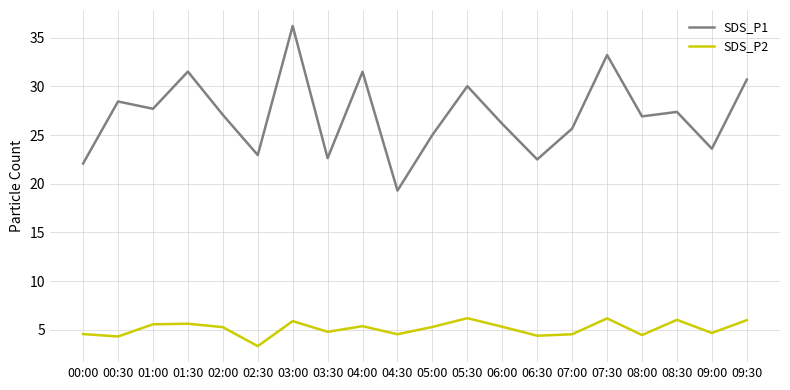

How many lines are shown in the chart?

2